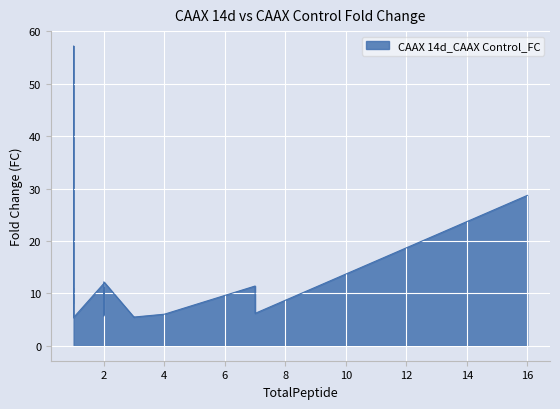

The chart shows a value of 82.7 at stbd1. True or false?

False